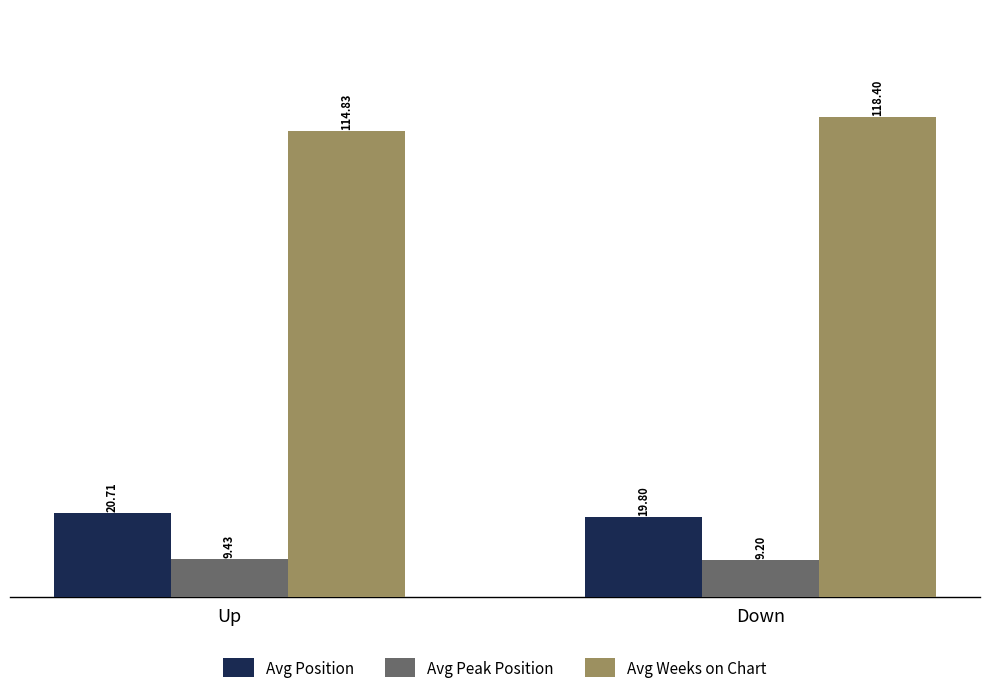

Reading left to right, list all the values displayed in this chart.

Avg Position: Up=20.7	Down=19.8
Avg Peak Position: Up=9.4	Down=9.2
Avg Weeks on Chart: Up=114.8	Down=118.4